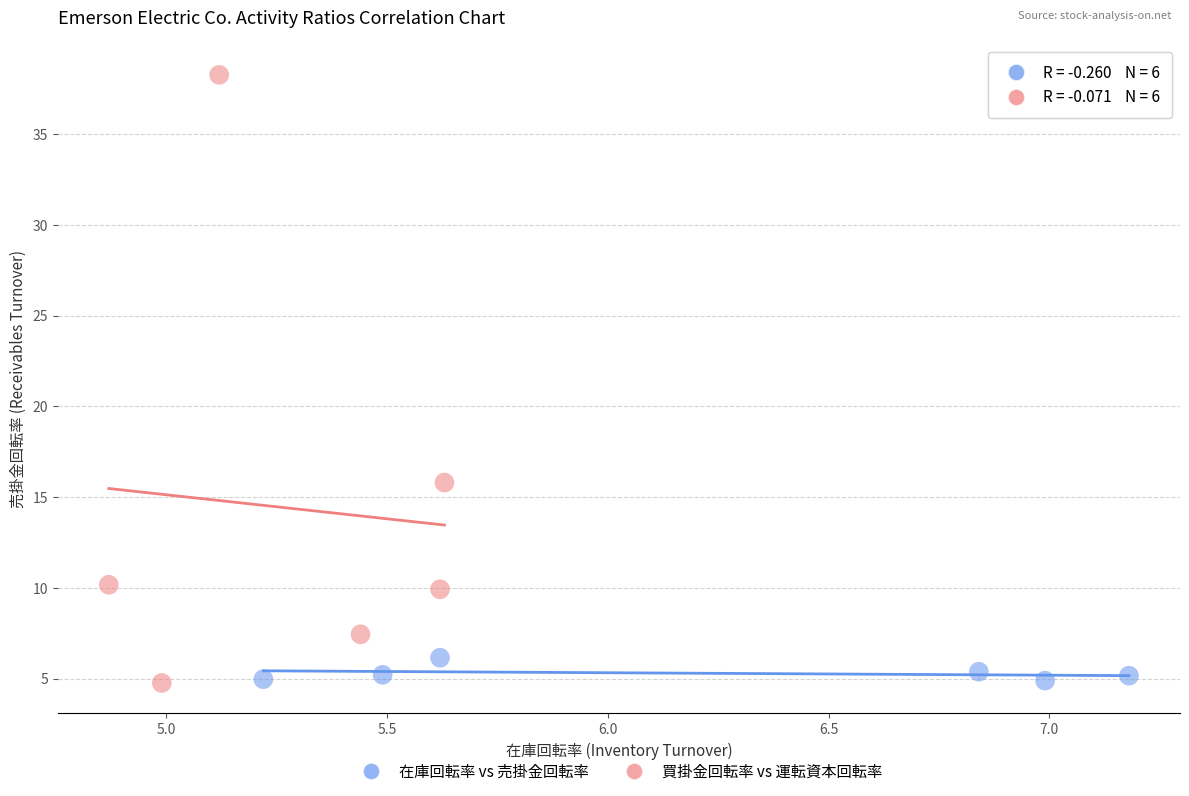

Which series has the widest spread of Y values?

買掛金回転率 vs 運転資本回転率